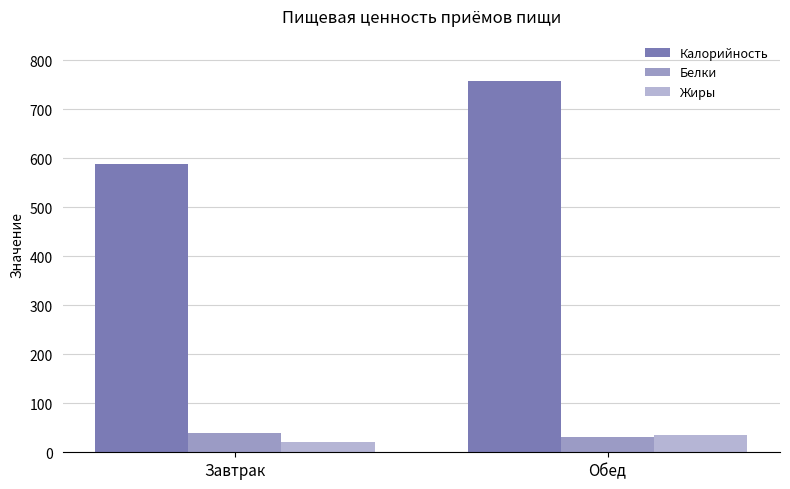

What is the total value across all series at Завтрак?

648.9